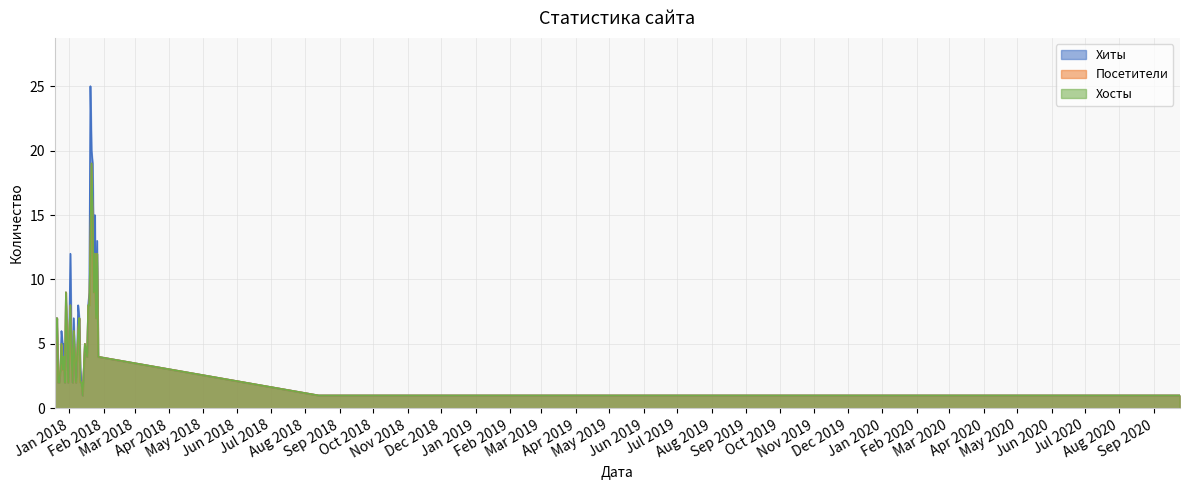

Does the chart have visible grid lines?

Yes